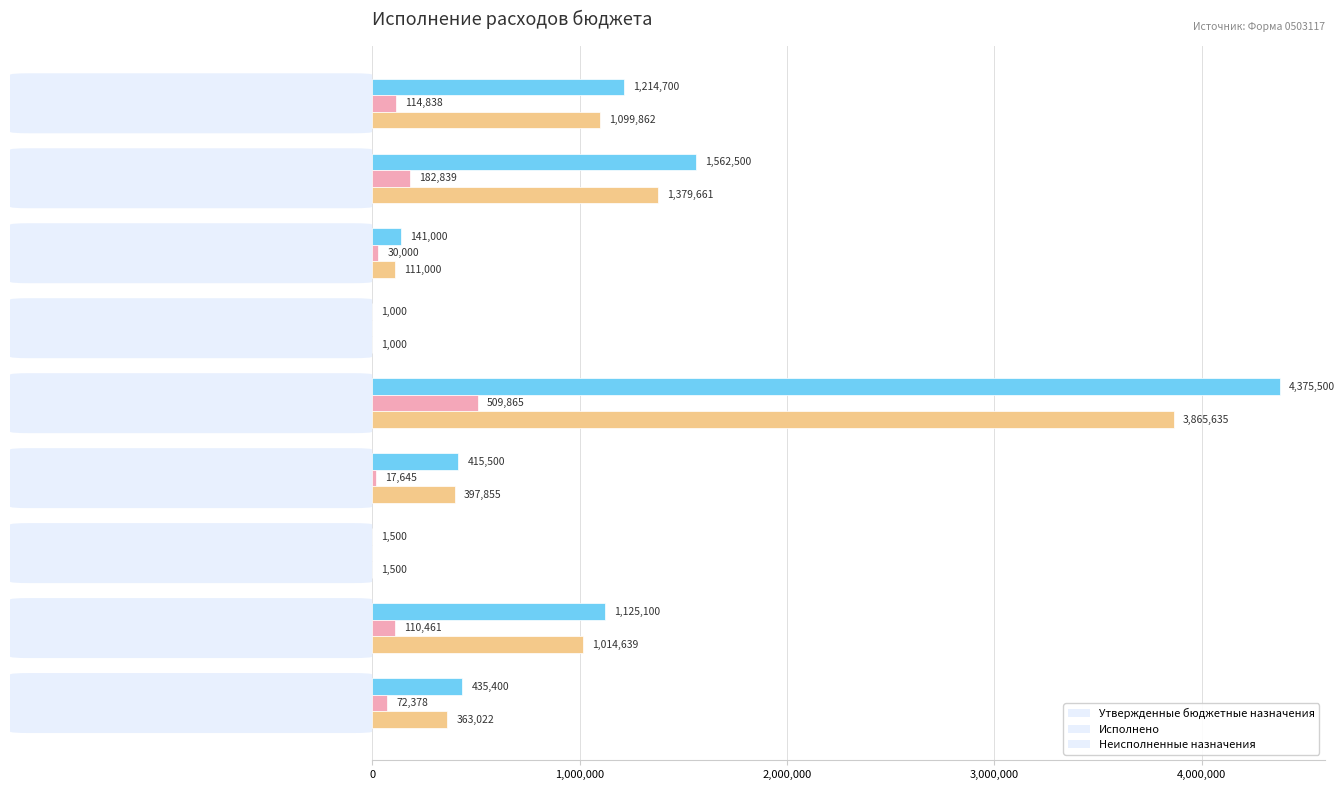

What is the greatest value displayed?

4375500.0